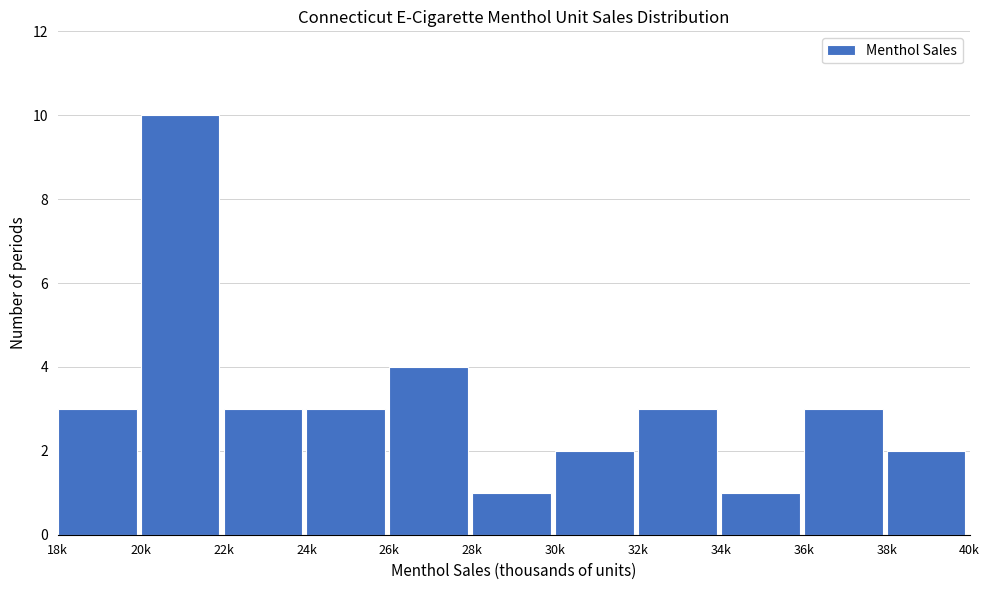

Reading left to right, transcribe all the data shown in this chart.

18k=3	20k=10	22k=3	24k=3	26k=4	28k=1	30k=2	32k=3	34k=1	36k=3	38k=2